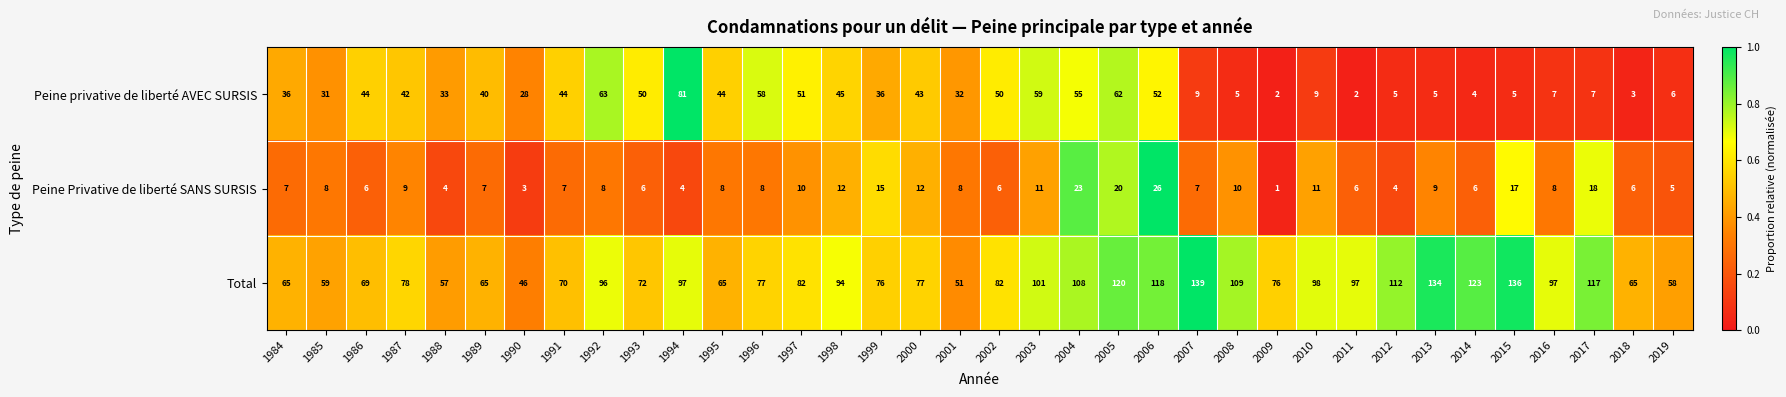

List the series in order of their peak value, lowest first.

Peine Privative de liberté SANS SURSIS, Peine privative de liberté AVEC SURSIS, Total